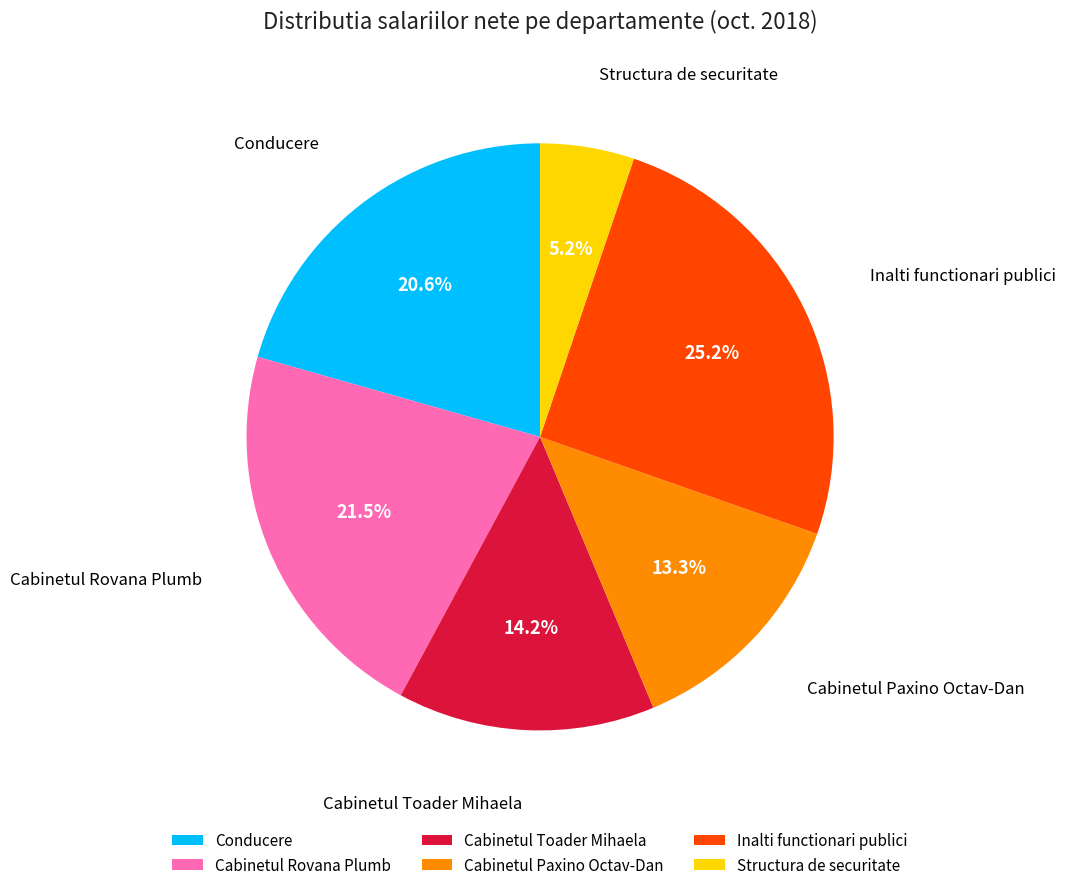

Rank the categories by value from lowest to highest.

Structura de securitate, Cabinetul Paxino Octav-Dan, Cabinetul Toader Mihaela, Conducere, Cabinetul Rovana Plumb, Inalti functionari publici